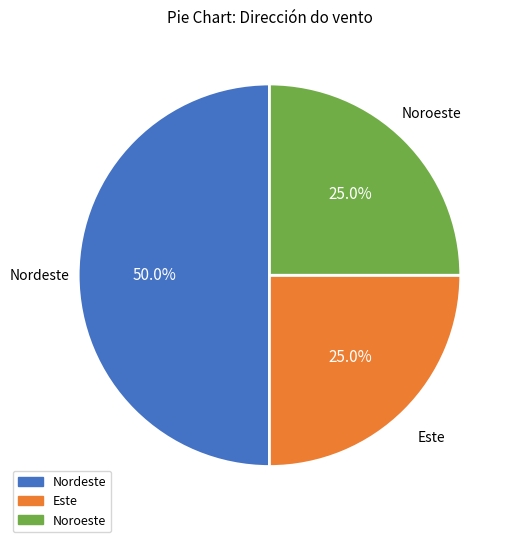

True or false: Noroeste accounts for 25% of the total.

True